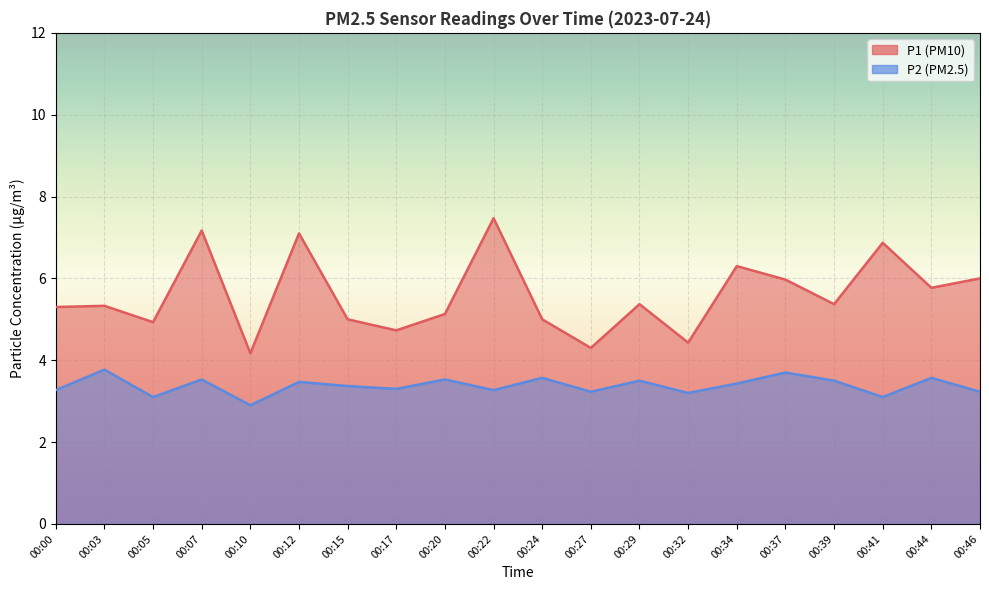

Reading left to right, transcribe all the data shown in this chart.

P1: 5.3	5.3	4.9	7.2	4.2	7.1	5.0	4.7	5.1	7.5	5.0	4.3	5.4	4.4	6.3	6.0	5.4	6.9	5.8	6.0
P2: 3.3	3.8	3.1	3.5	2.9	3.5	3.4	3.3	3.5	3.3	3.6	3.2	3.5	3.2	3.4	3.7	3.5	3.1	3.6	3.2